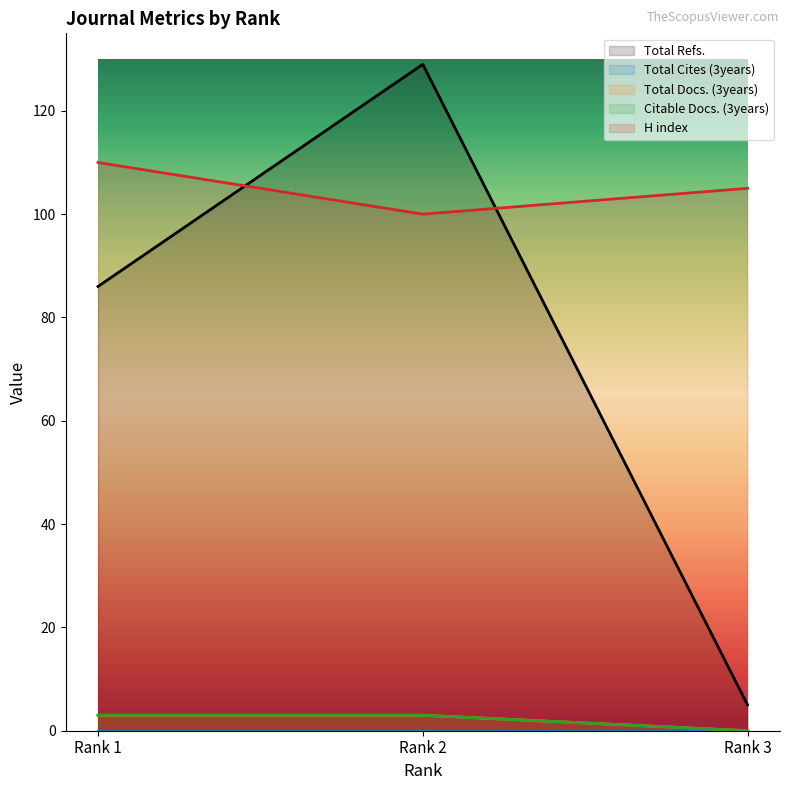

How many data points in H index are above 105?

1